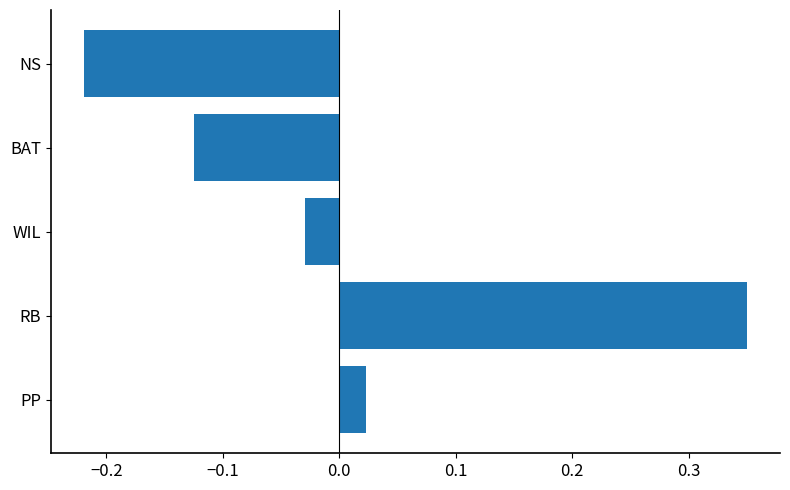

Between WIL and RB, which is larger?

RB